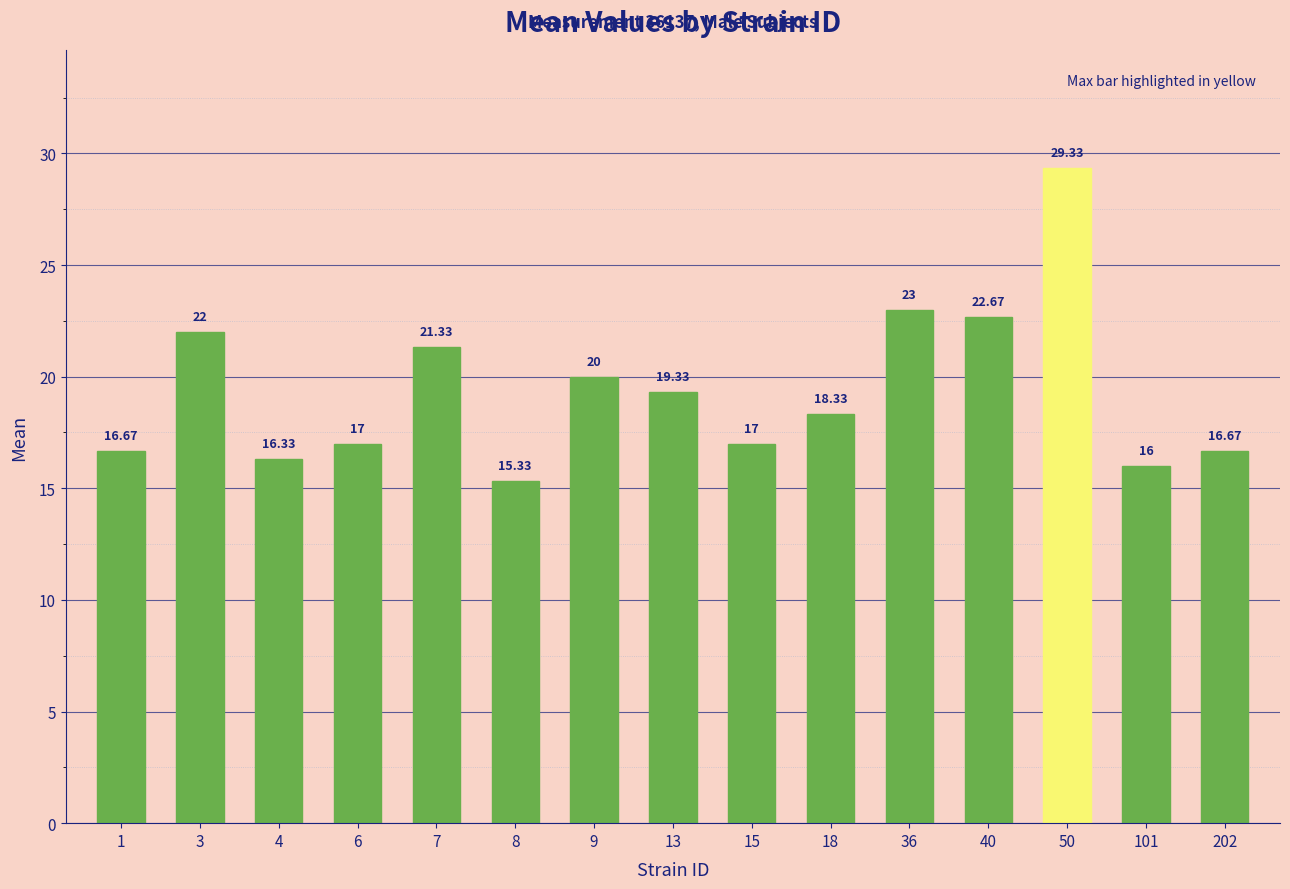

What is the maximum value shown in the chart?

29.3